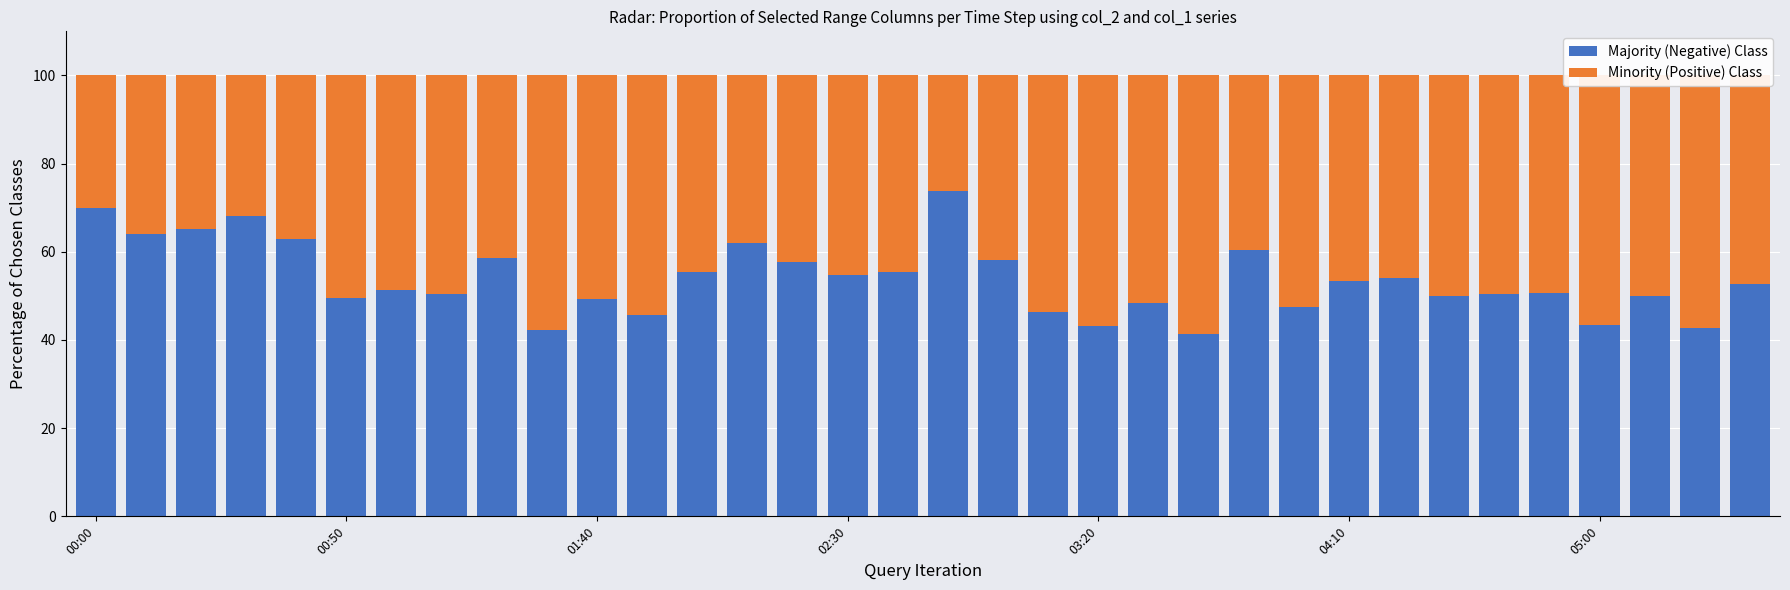

What is the difference between the maximum and minimum values in the Majority (Negative) Class series?

32.4